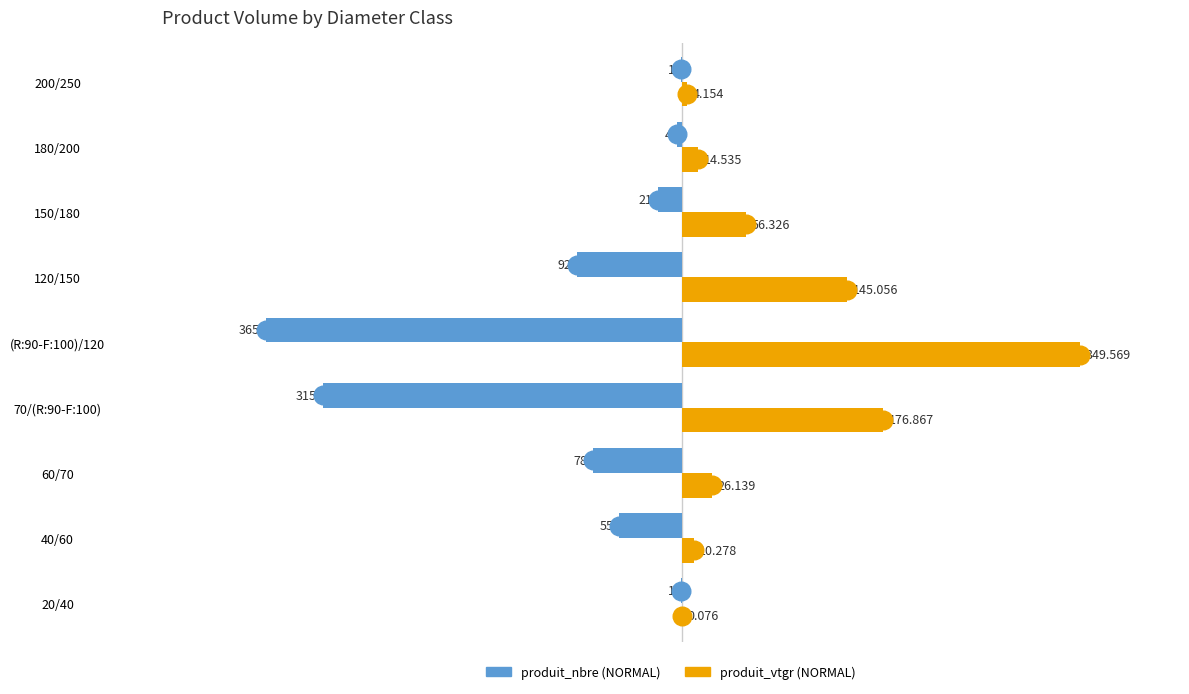

What are all the series names shown in the legend?

produit_nbre (NORMAL), produit_vtgr (NORMAL)